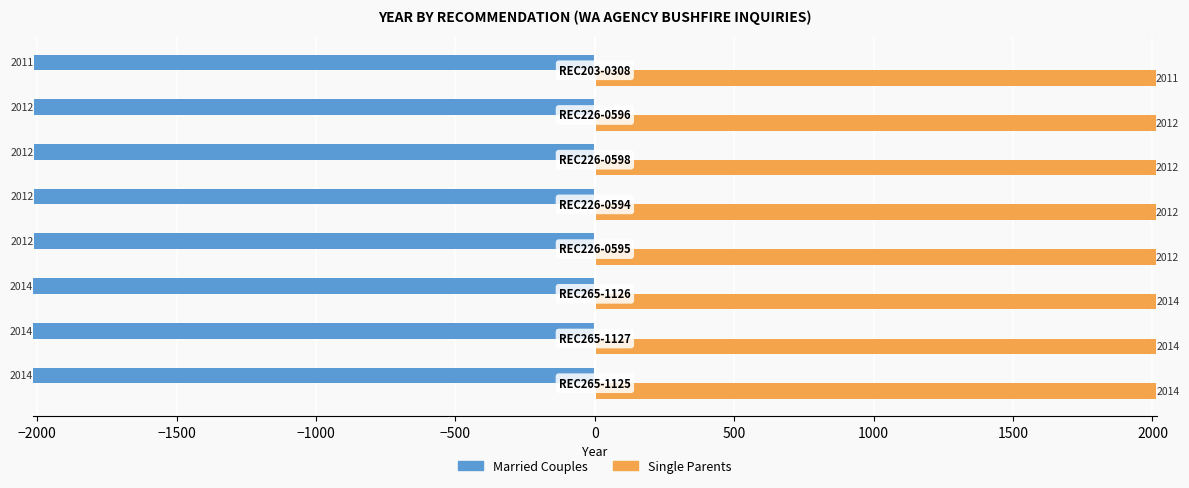

What is the maximum value shown in the chart?

2014